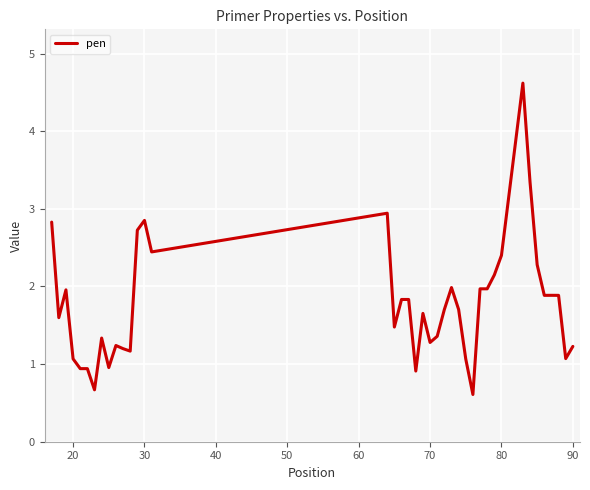

What is the smallest value displayed?

0.6